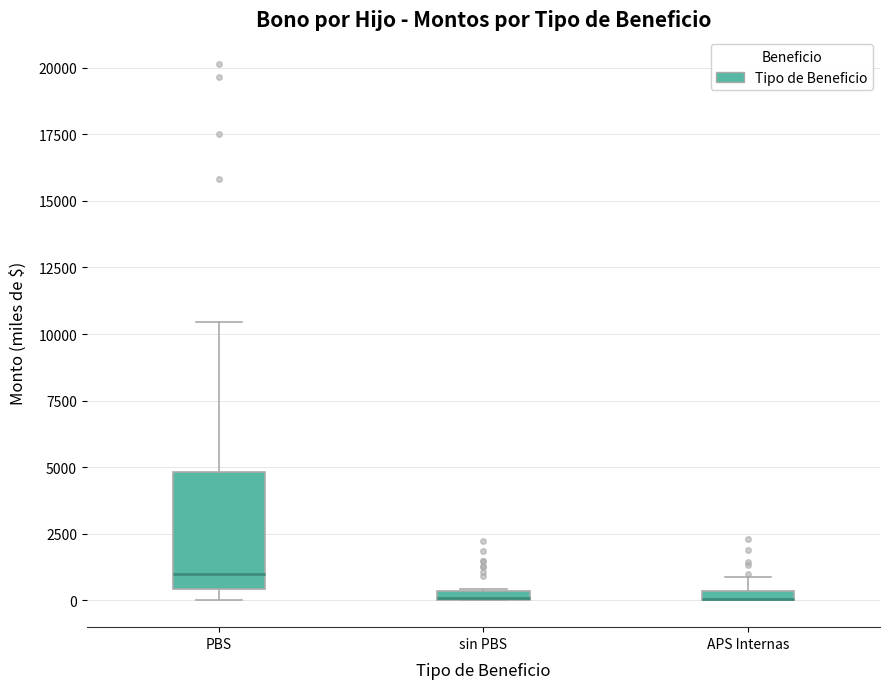

Comparing the boxes themselves (not the whiskers), which one is the tallest?

PBS